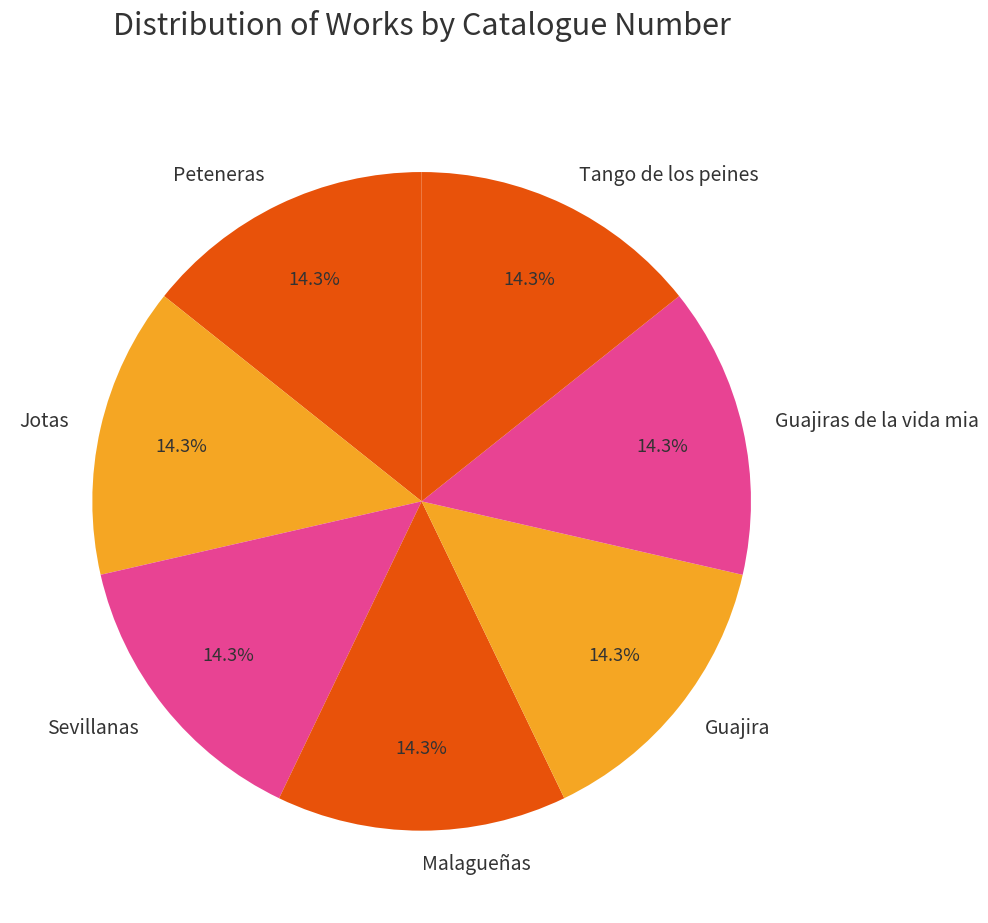

To the nearest percent, what percentage of the pie is Malagueñas?

14%